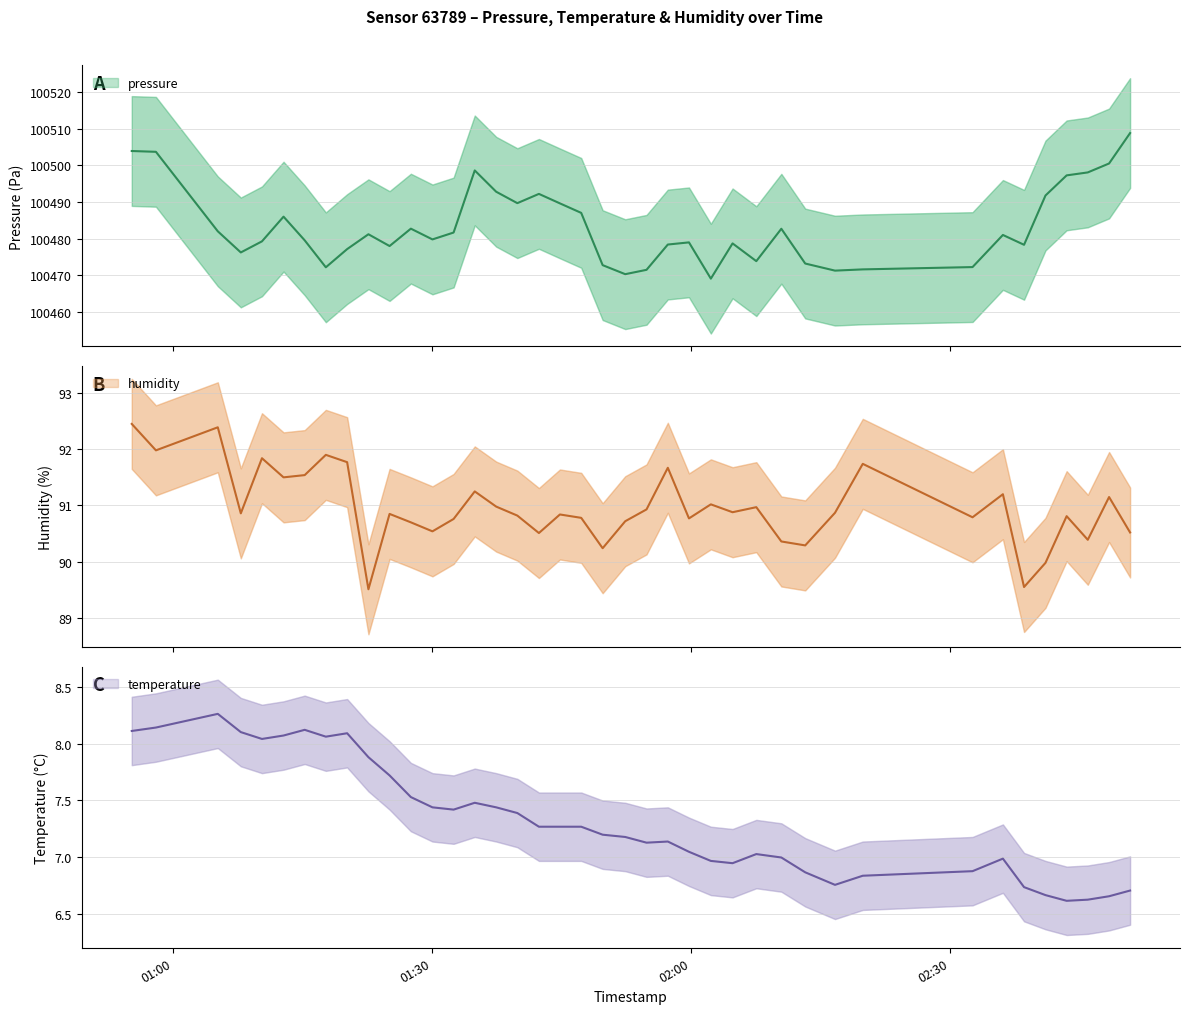

What is the highest value of the temperature series?

8.3